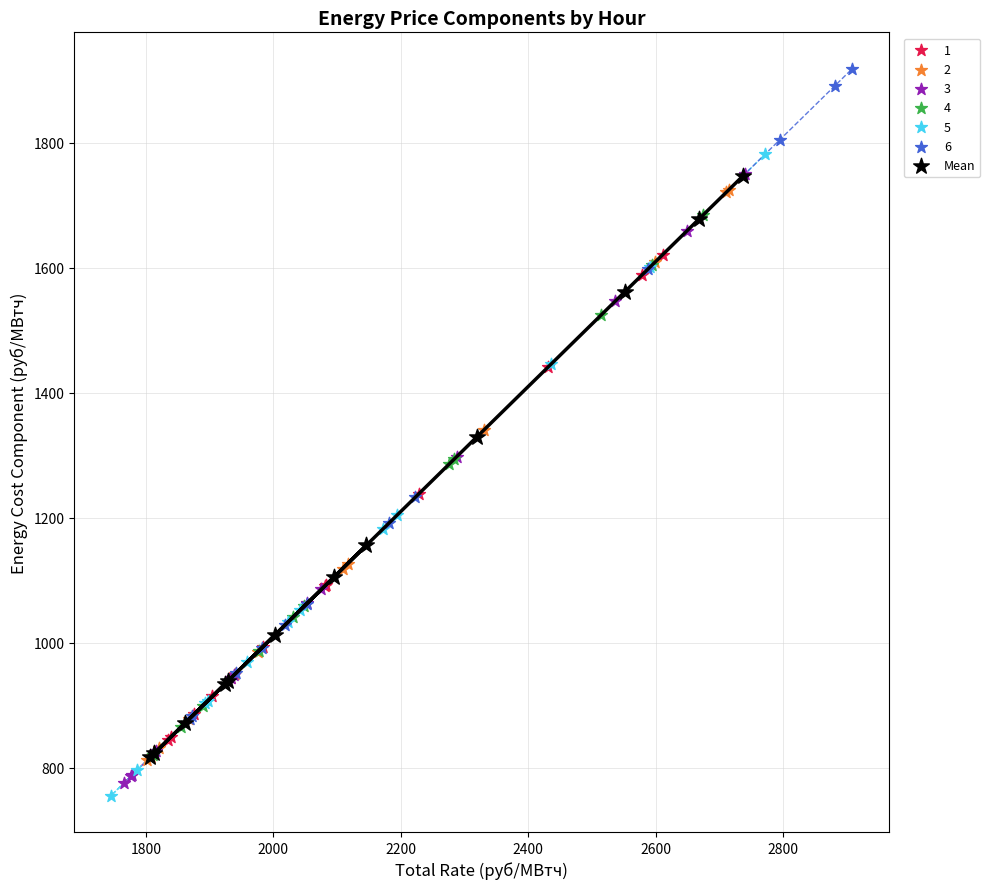

Which series has the largest Y range (max minus min)?

6